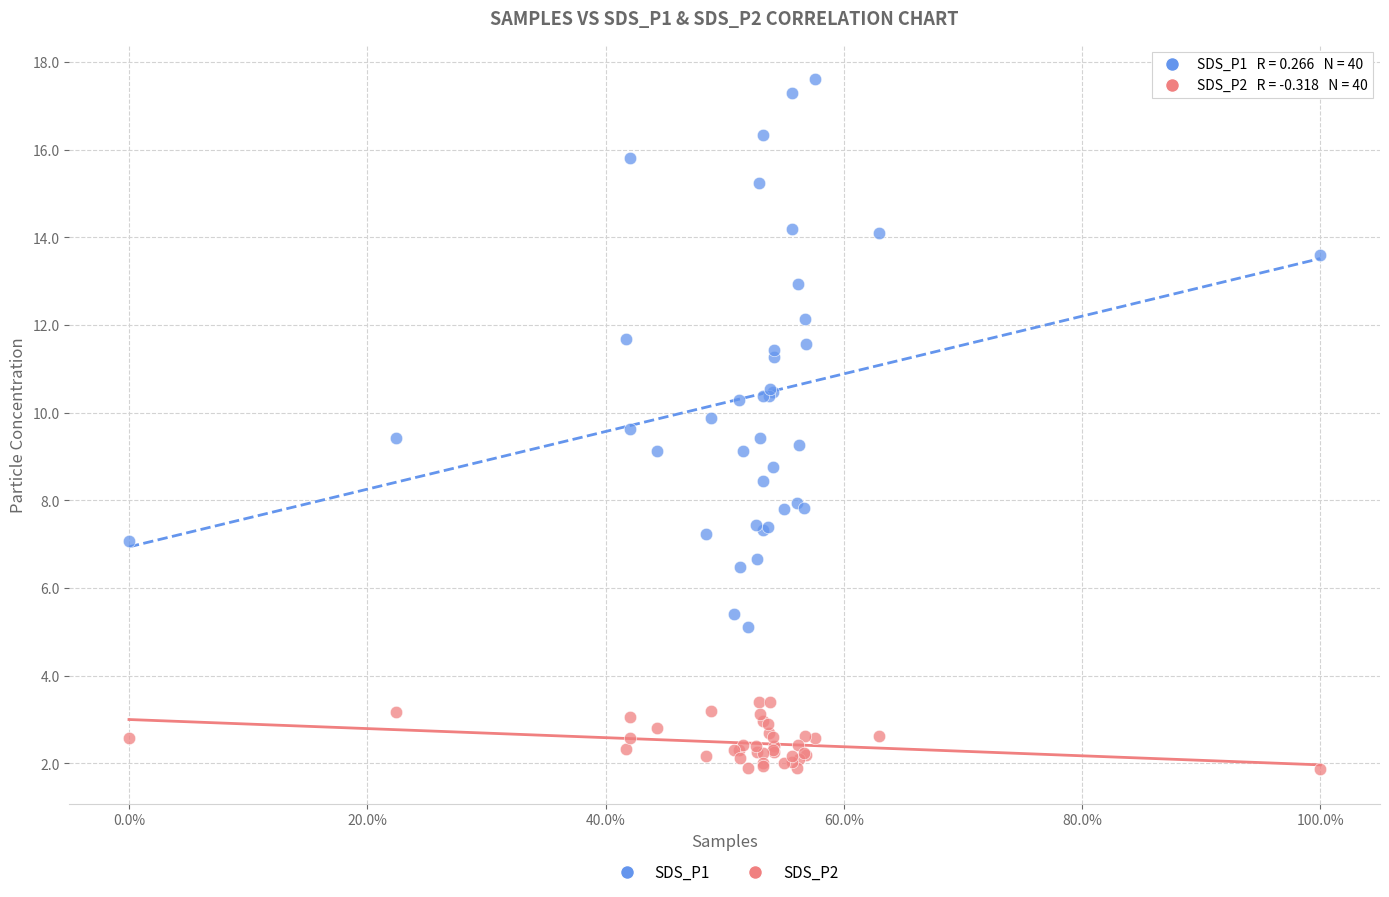

Which series has the widest spread of Y values?

SDS_P1